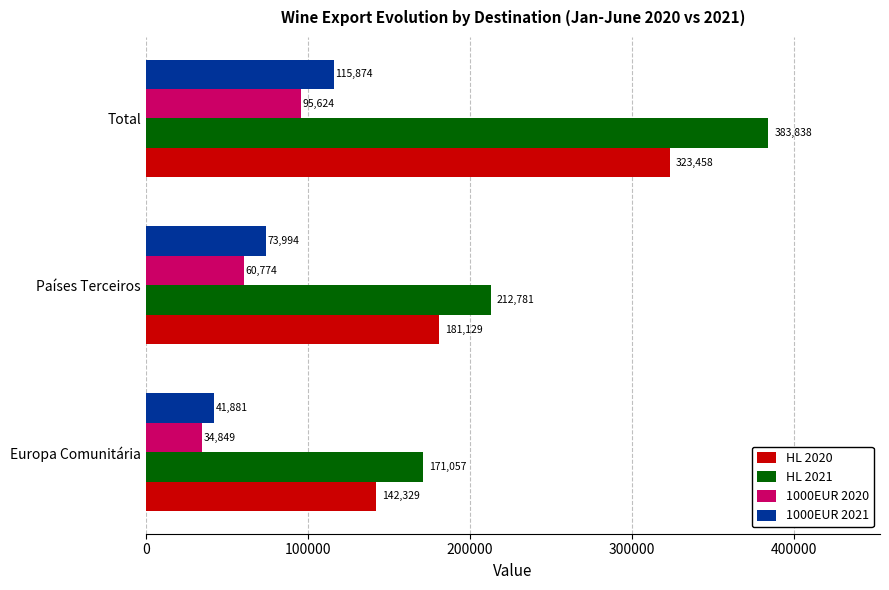

Which label corresponds to the smallest value in the chart?

Europa Comunitária